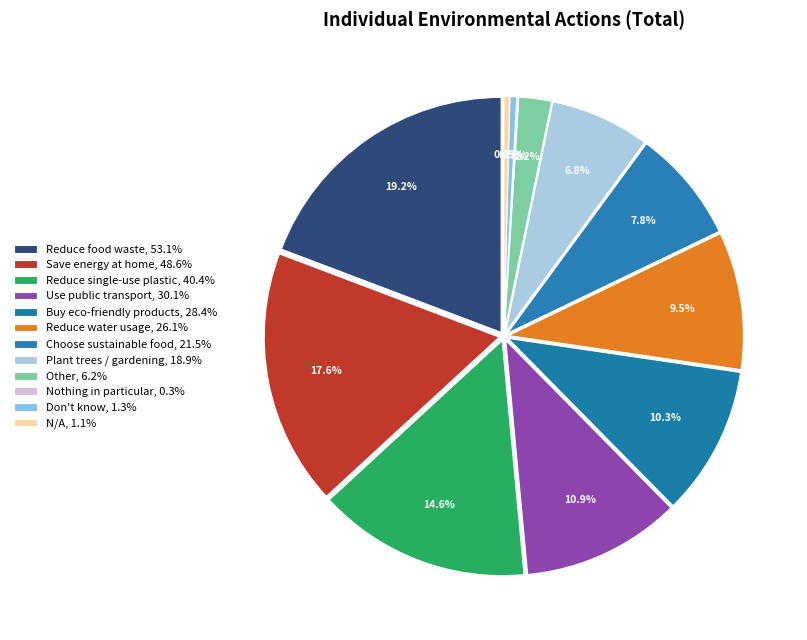

Is the sum of 28.4 and 53.1 greater than half?

No